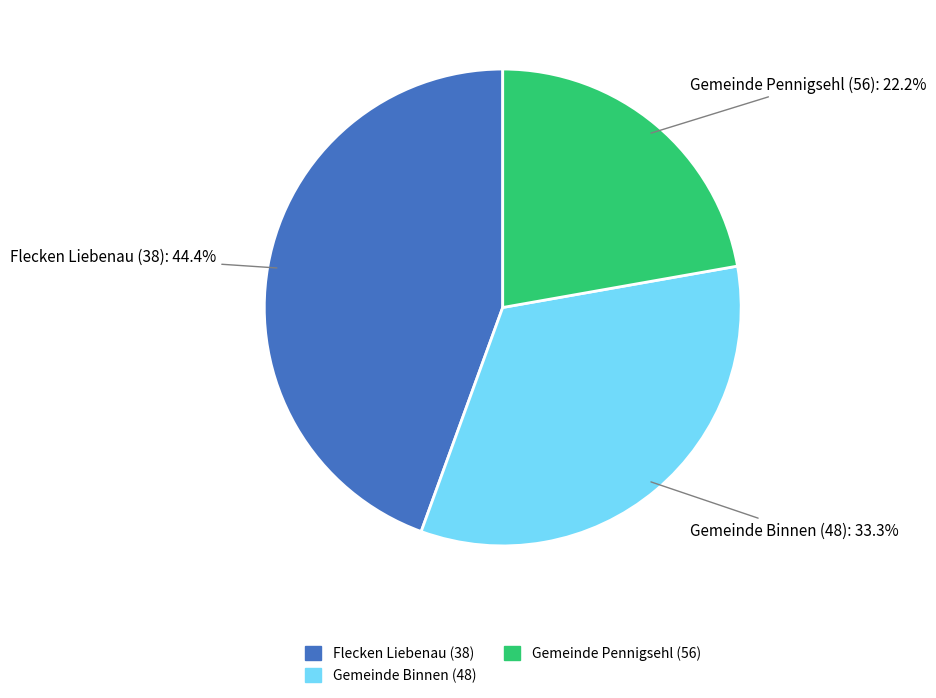

Is it true that Gemeinde Pennigsehl (56) is 22% of the pie?

True